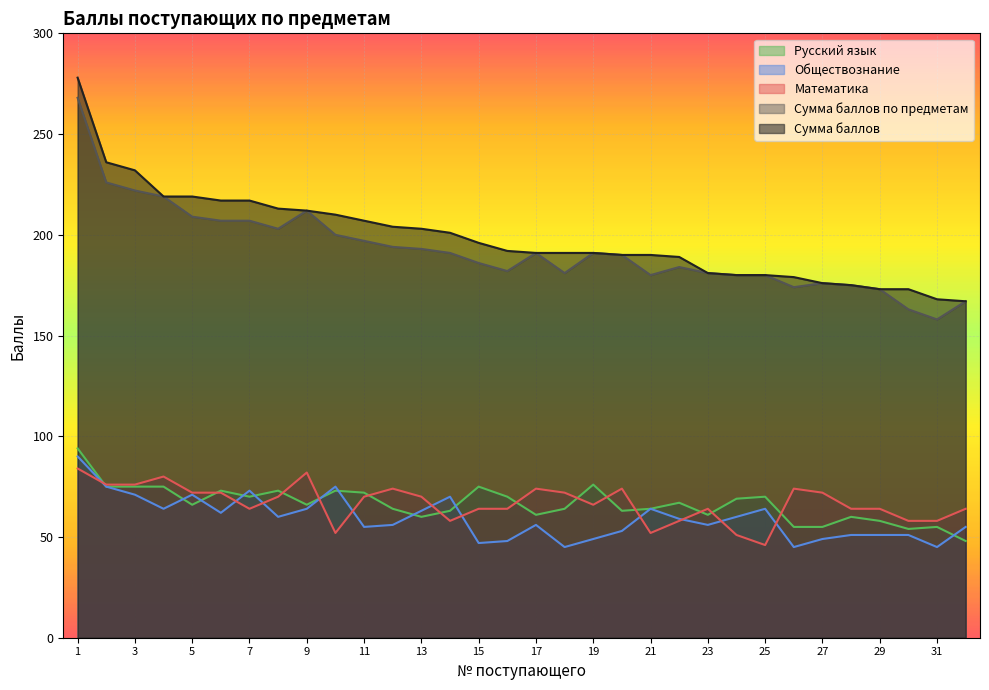

Which category has the highest value across all series?

1